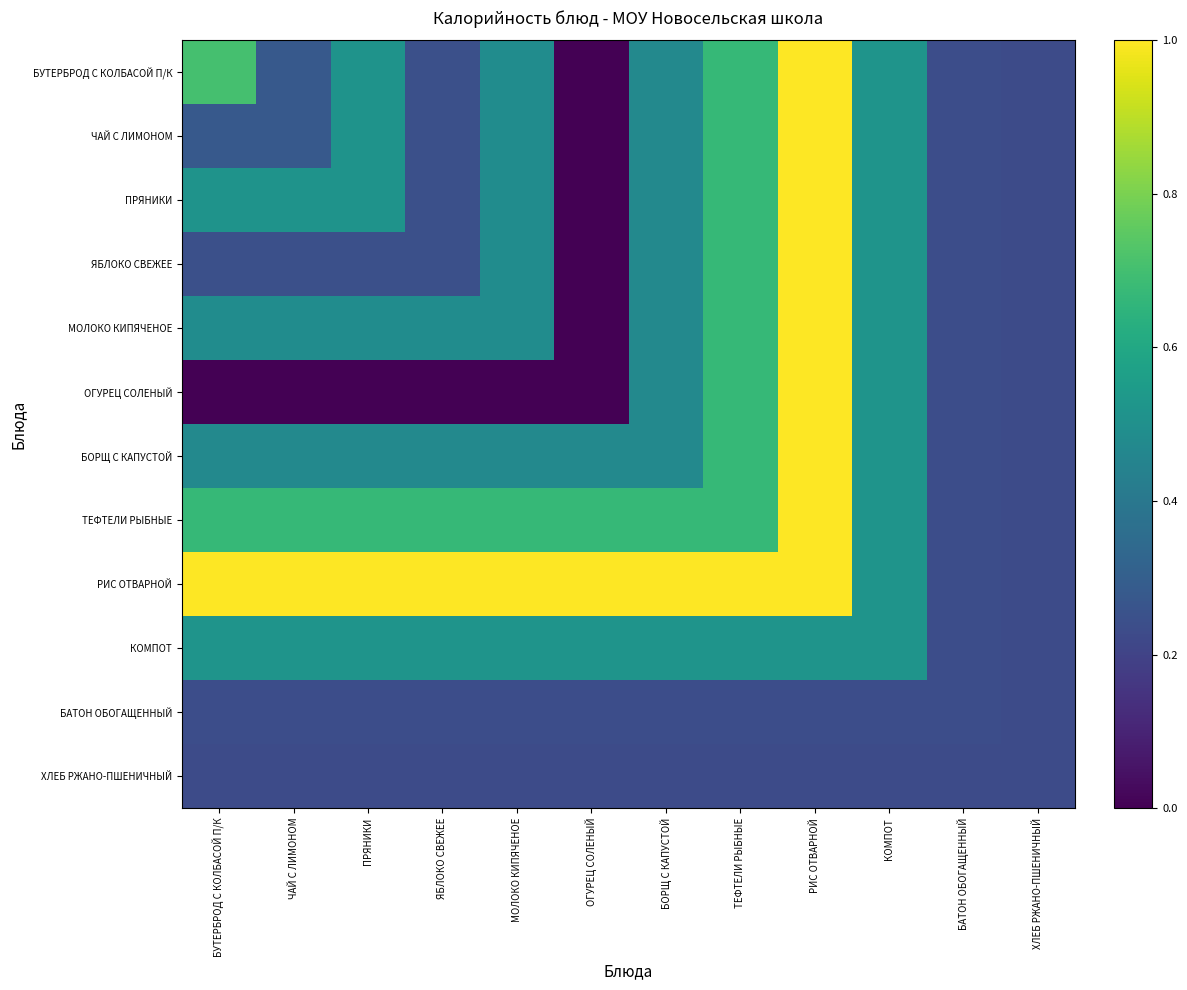

At БАТОН ОБОГАЩЕННЫЙ, list the series in order from largest to smallest.

БУТЕРБРОД С КОЛБАСОЙ П/К, ЧАЙ С ЛИМОНОМ, ПРЯНИКИ, ЯБЛОКО СВЕЖЕЕ, МОЛОКО КИПЯЧЕНОЕ, ОГУРЕЦ СОЛЕНЫЙ, БОРЩ С КАПУСТОЙ, ТЕФТЕЛИ РЫБНЫЕ, РИС ОТВАРНОЙ, КОМПОТ, БАТОН ОБОГАЩЕННЫЙ, ХЛЕБ РЖАНО-ПШЕНИЧНЫЙ